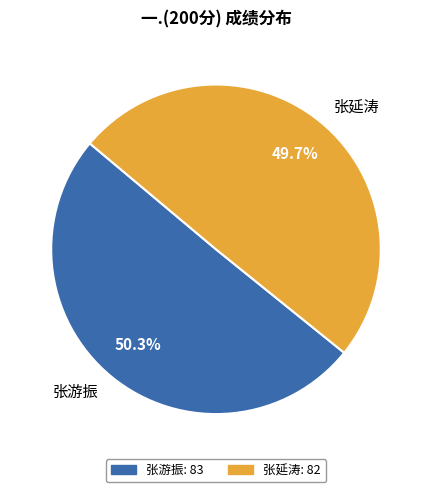

Does 张游振 account for over 50% of the chart?

Yes